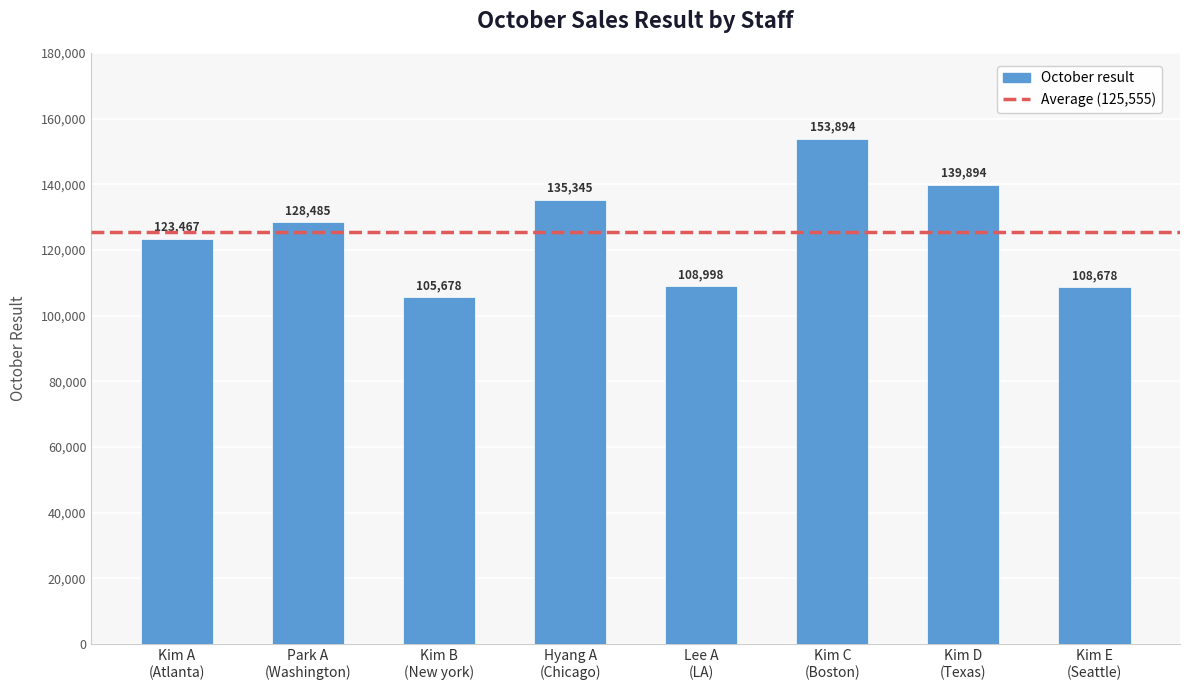

What is the value of the 8th bar from the left?

108678